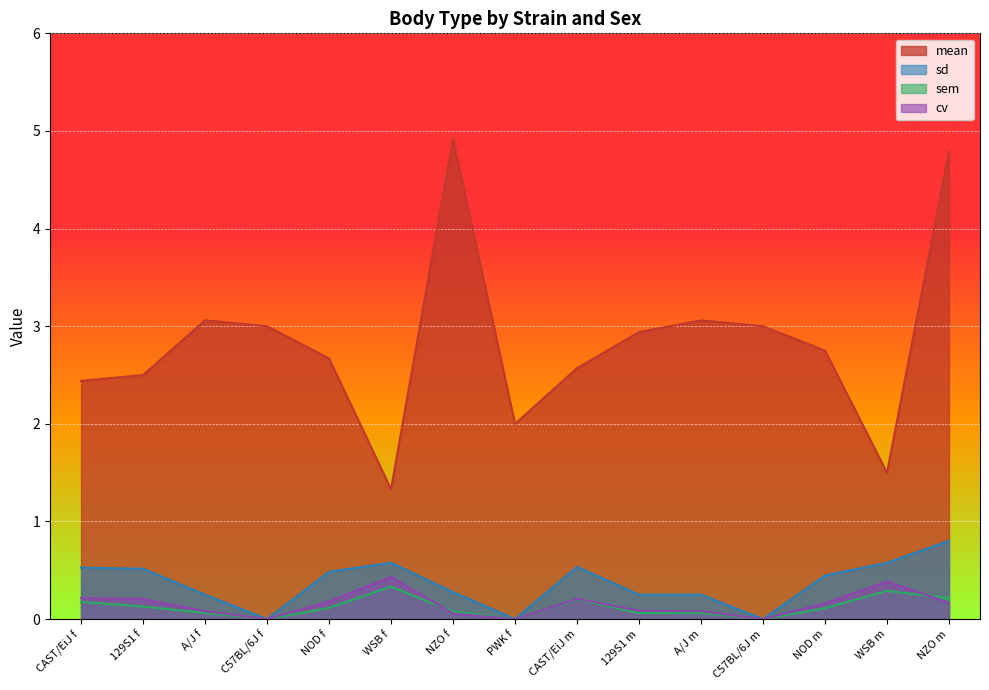

At which label is mean closest to 3?

C57BL/6J f